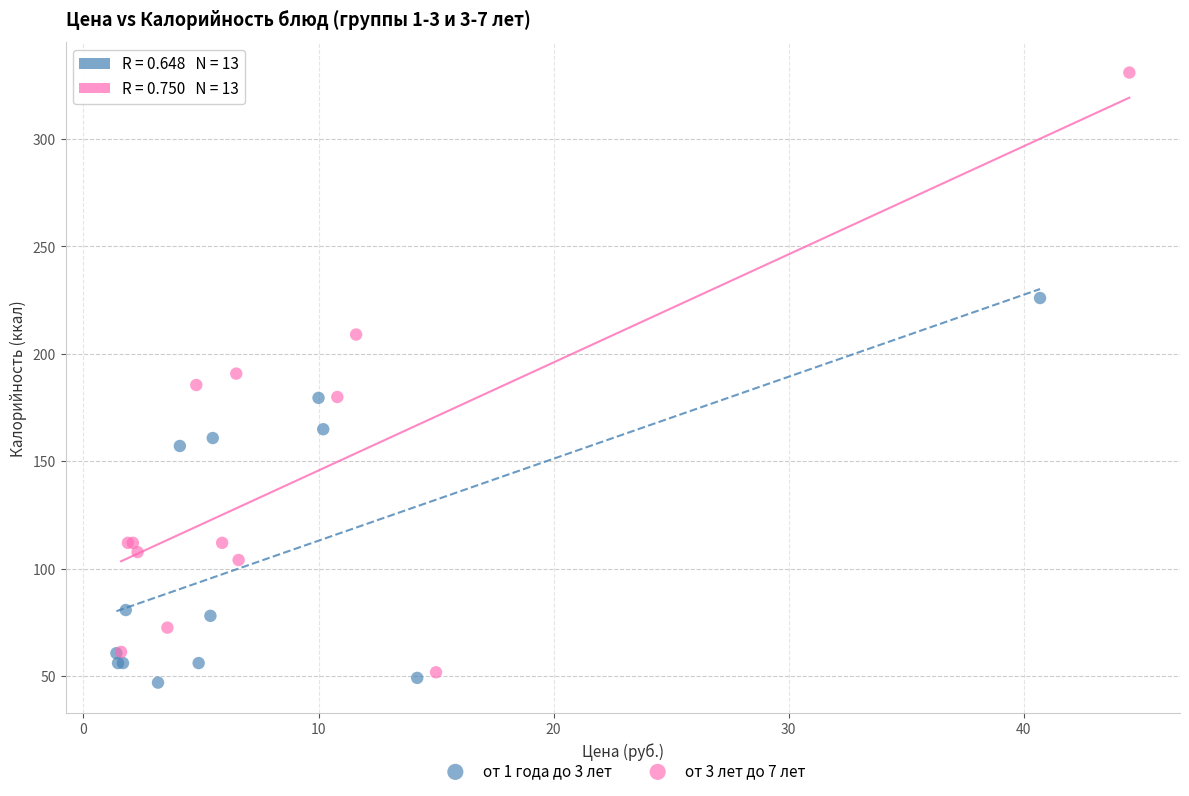

Which series contains the highest Y value?

от 3 лет до 7 лет